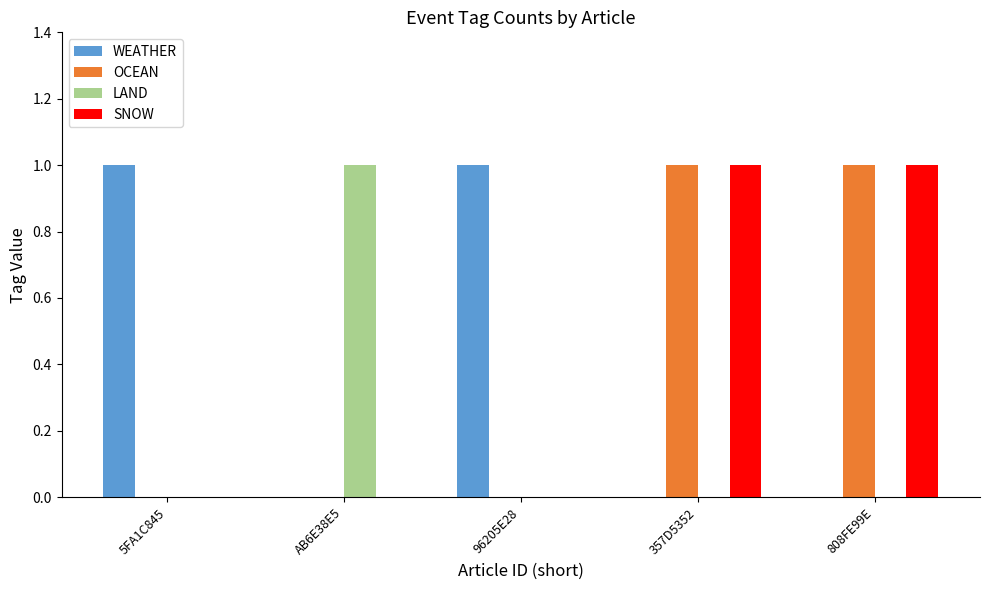

Is the value of SNOW at 96205E28 greater than the value of OCEAN at 357D5352?

No